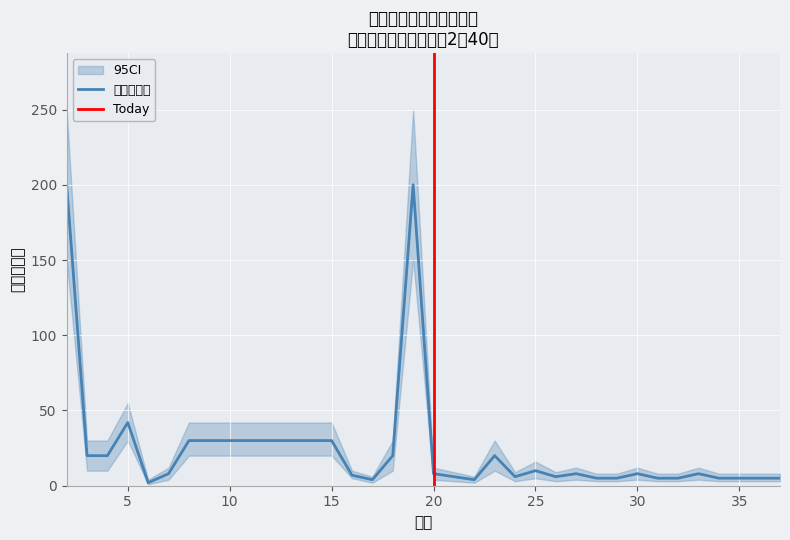

What is the highest value of the CI_lower series?

150